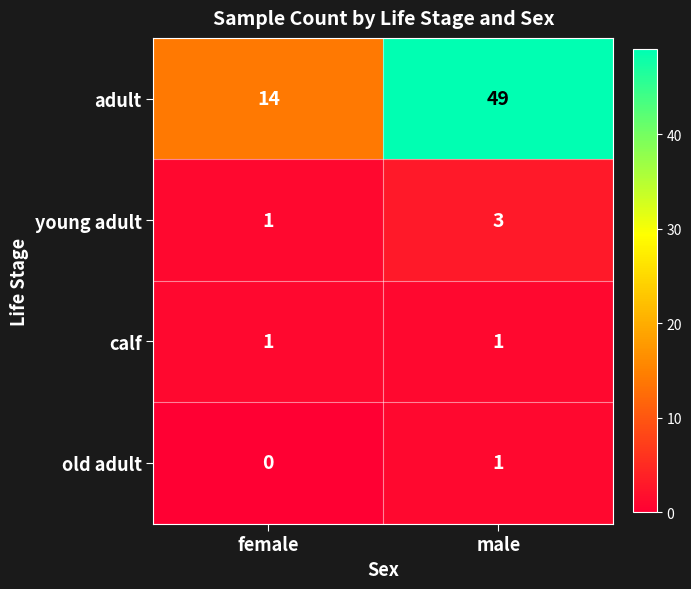

List the labels in order of old adult value, smallest first.

female, male